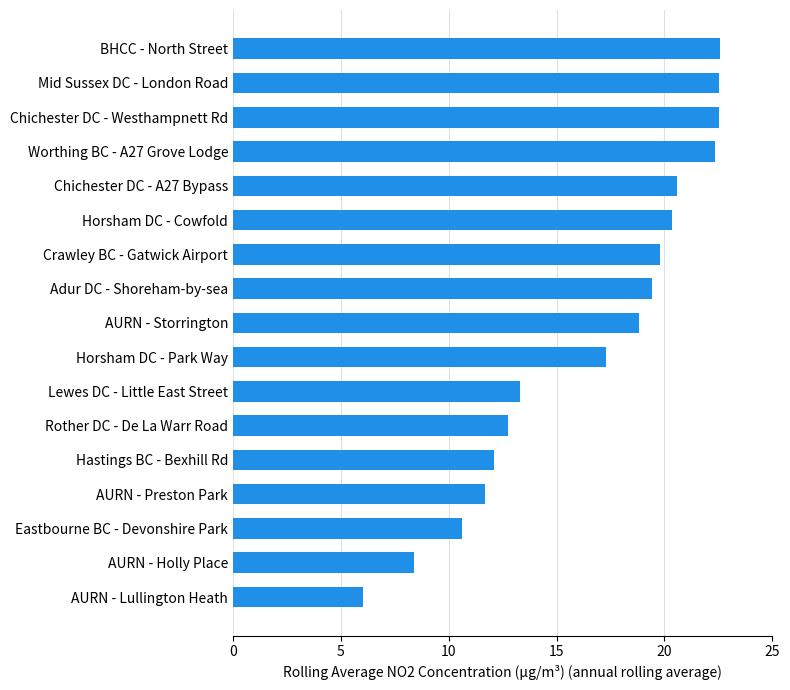

How many values are below 18?

8